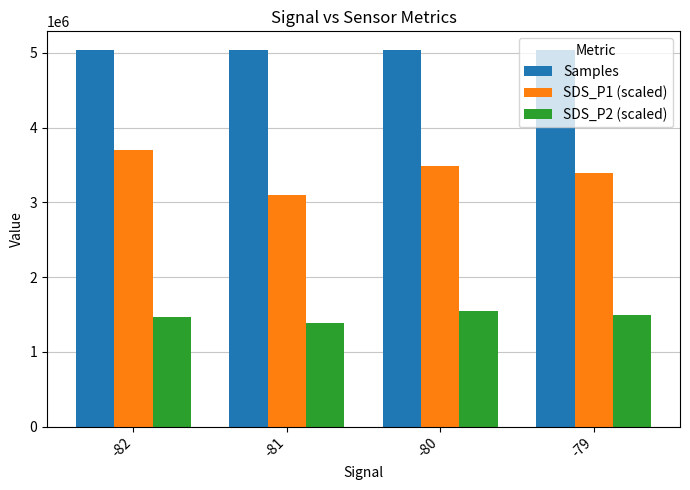

True or false: SDS_P1 (scaled) has a value of 3397500 at -79.

True